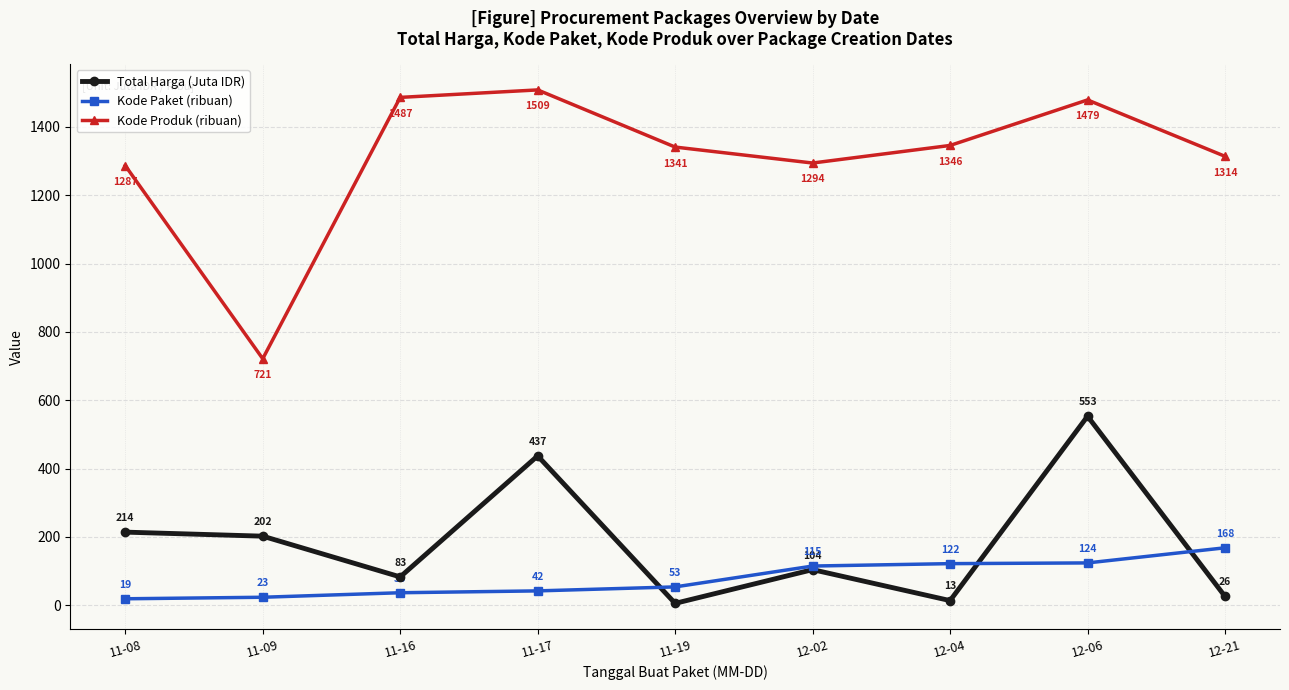

True or false: Kode Paket (ribuan) has a value of 23.2 at 11-09.

True